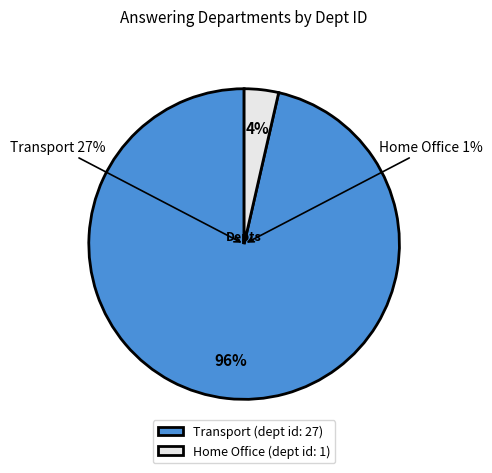

Rank the categories by value from lowest to highest.

Home Office, Transport